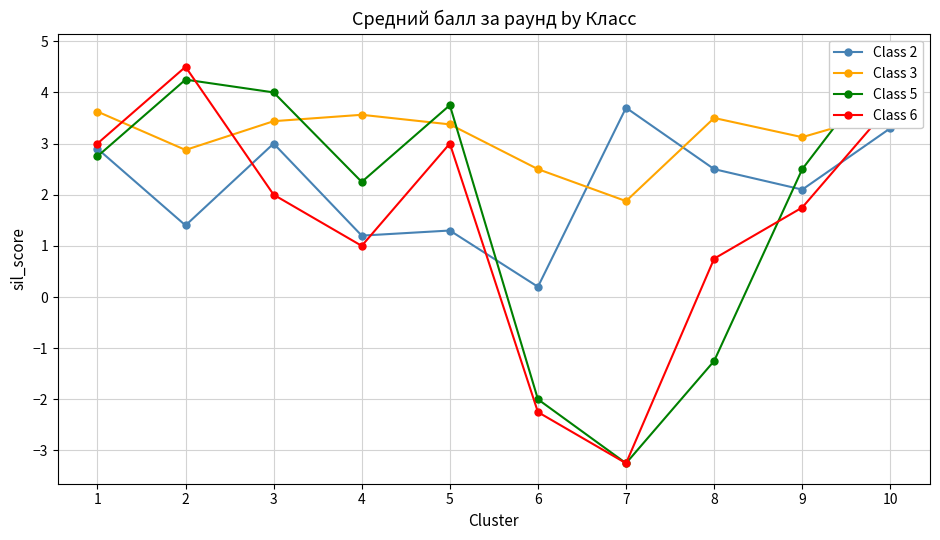

What is the difference between the second highest and second lowest values in the Class 3 series?

1.1